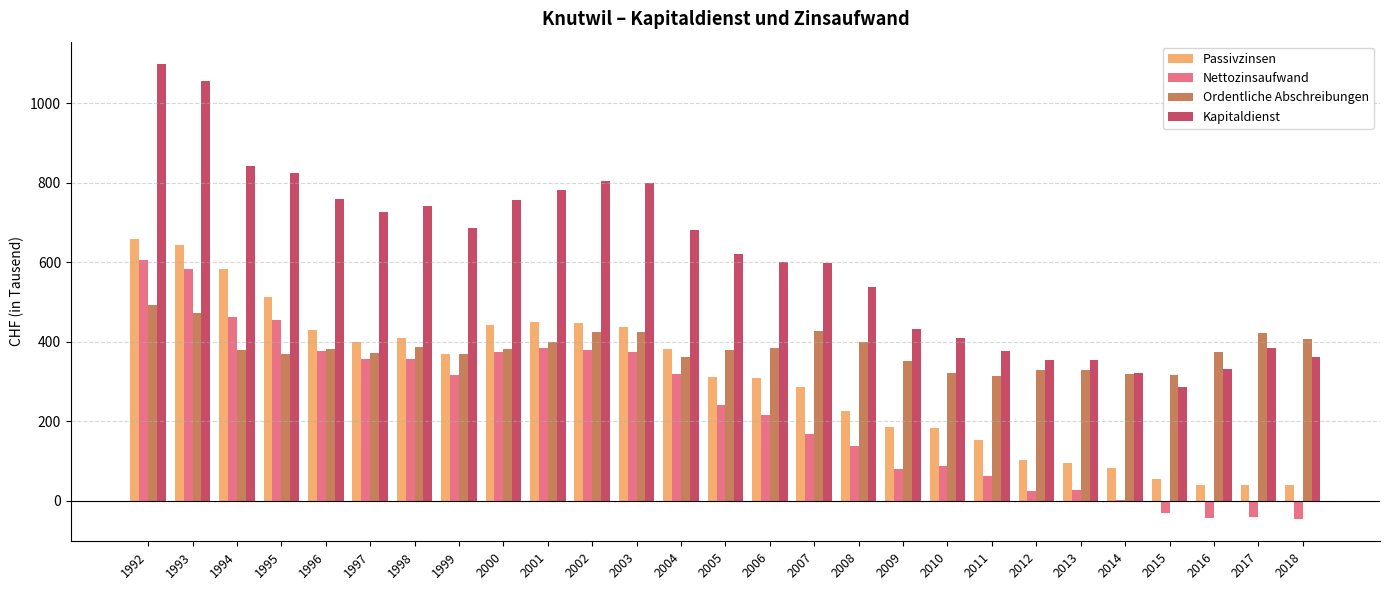

Between 2007 and 2012, which series saw the biggest shift?

Kapitaldienst